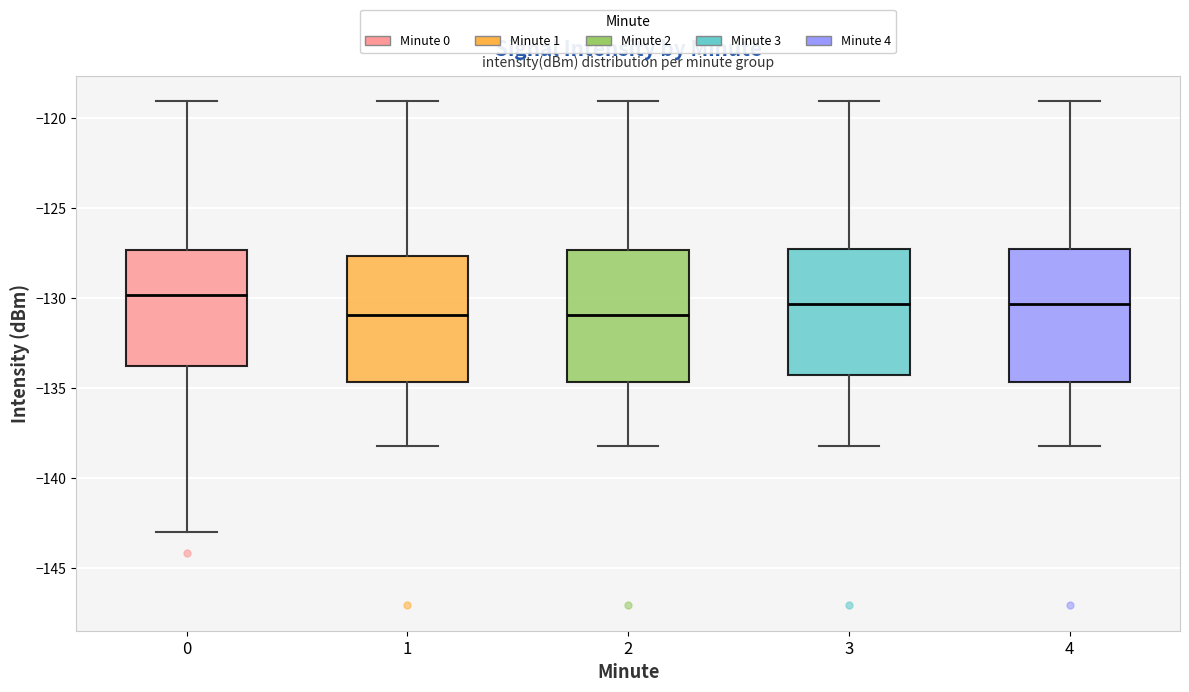

Reading left to right, read every box against the y-axis: the position of its median line, the range the box covers, and the ends of its whiskers. The values are not printed on the chart, so give them approximately, as read against the axis.

0: median -130.0, box -134.0 to -127.5, whiskers -143.0 to -119.0
1: median -131.0, box -134.5 to -127.5, whiskers -138.0 to -119.0
2: median -131.0, box -134.5 to -127.5, whiskers -138.0 to -119.0
3: median -130.5, box -134.5 to -127.5, whiskers -138.0 to -119.0
4: median -130.5, box -134.5 to -127.5, whiskers -138.0 to -119.0